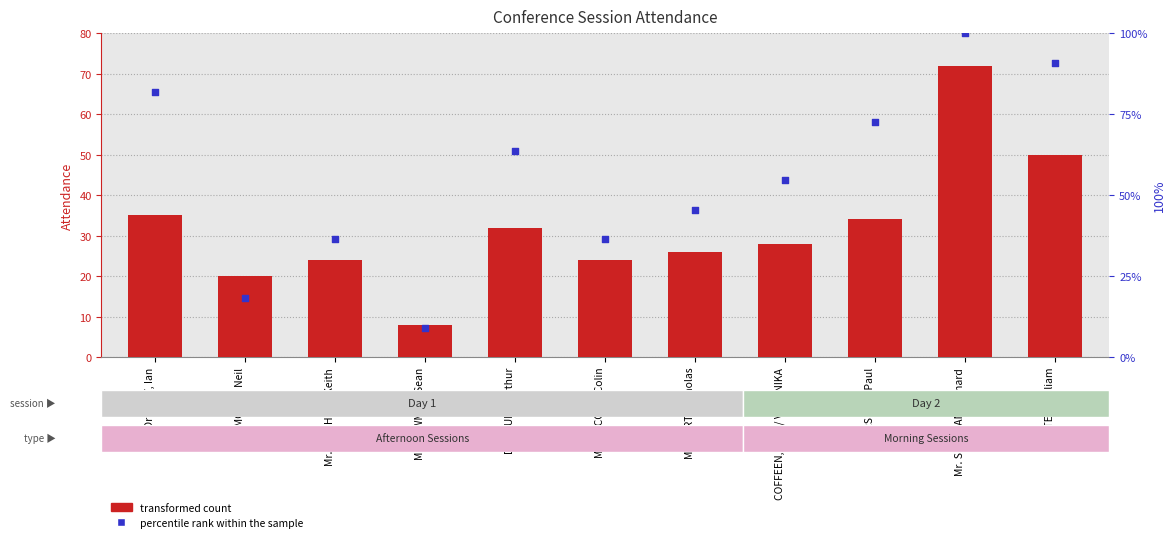

Is the value of transformed count at Dr. CLUNE, Arthur greater than the value of percentile rank within the sample at WAITES, William?

No